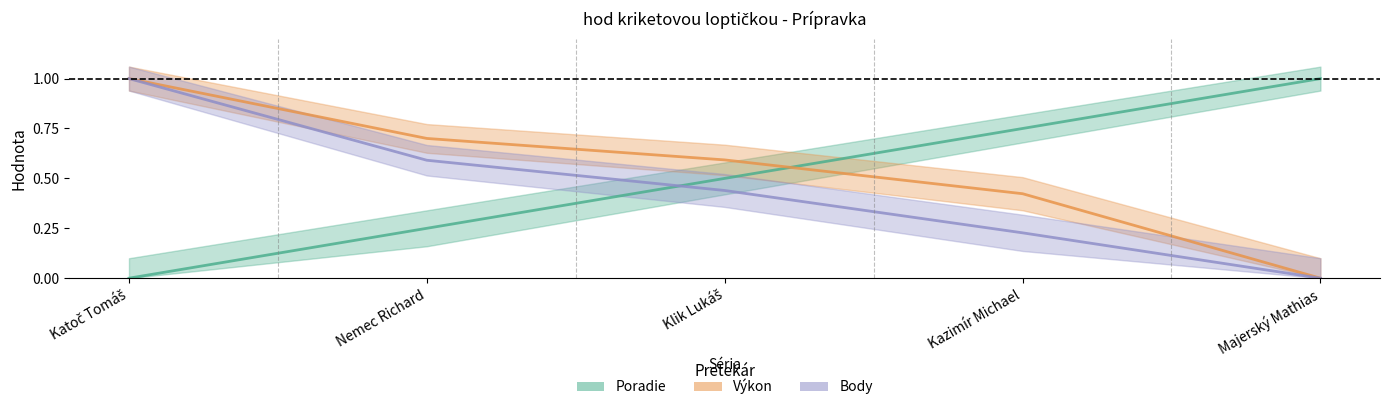

What is the average value of the Body series?

0.5